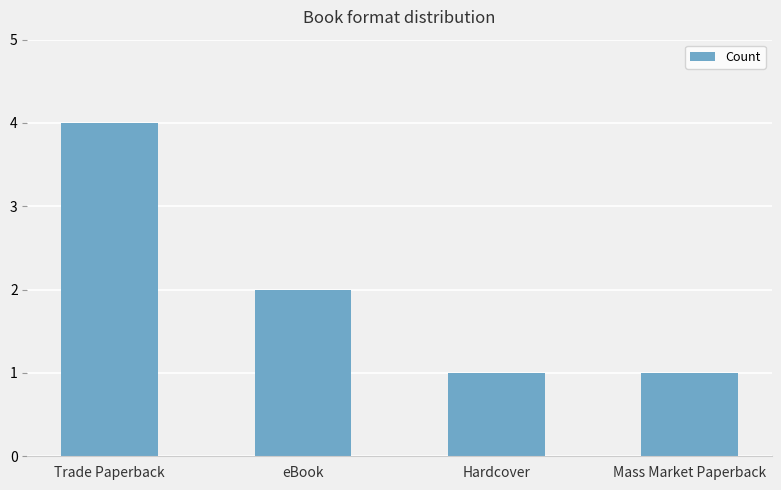

What is the average value?

2